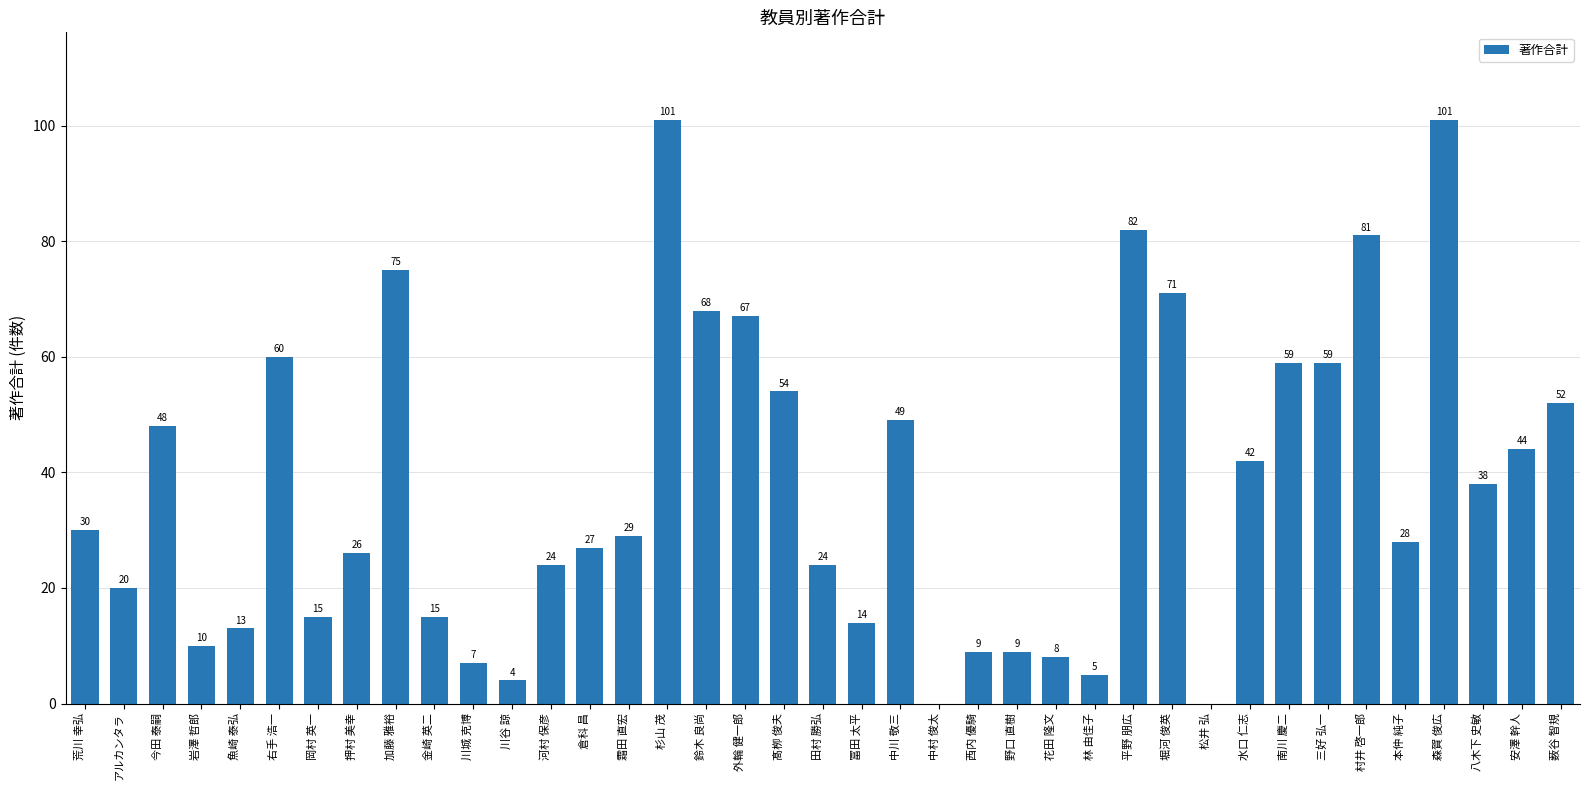

What is the maximum value shown in the chart?

101